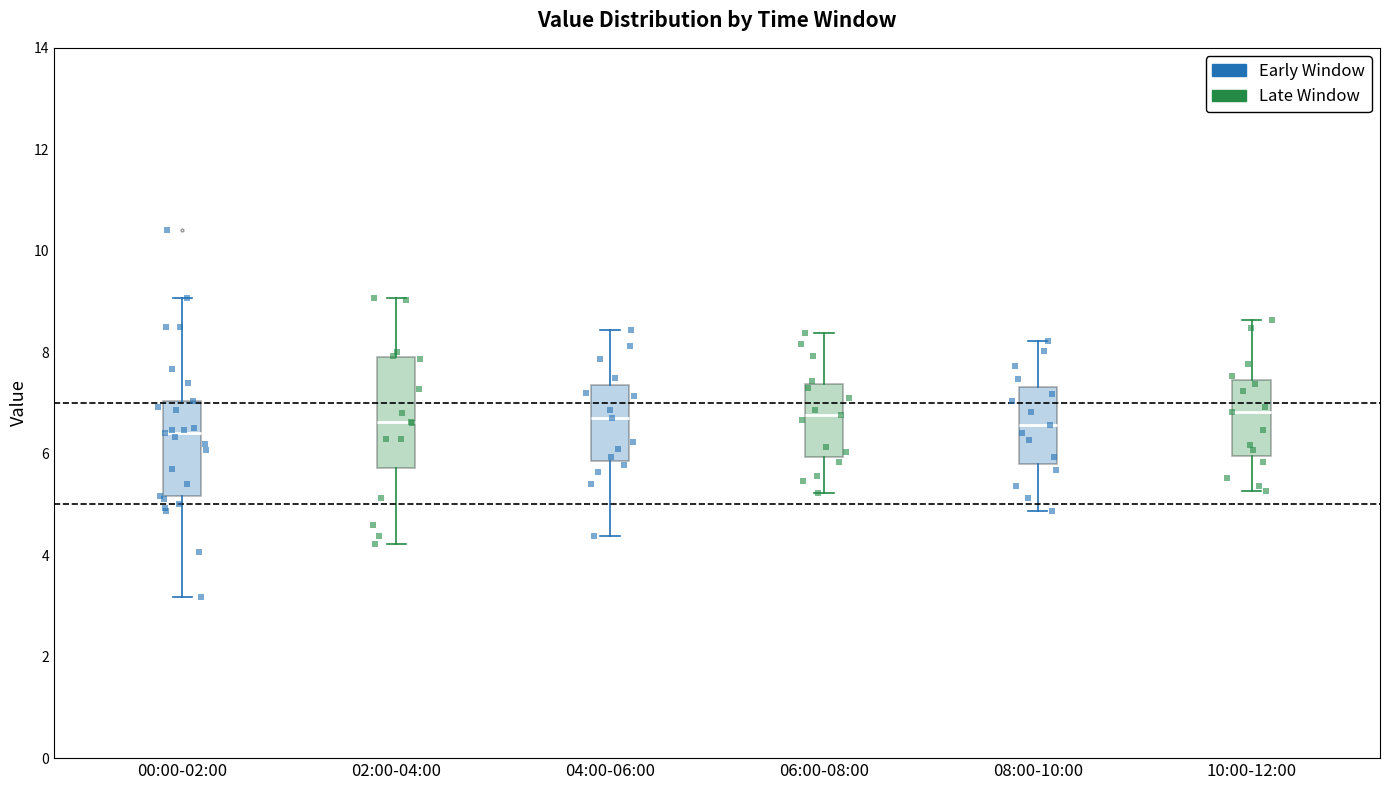

Comparing the boxes themselves (not the whiskers), which one is the tallest?

02:00-04:00